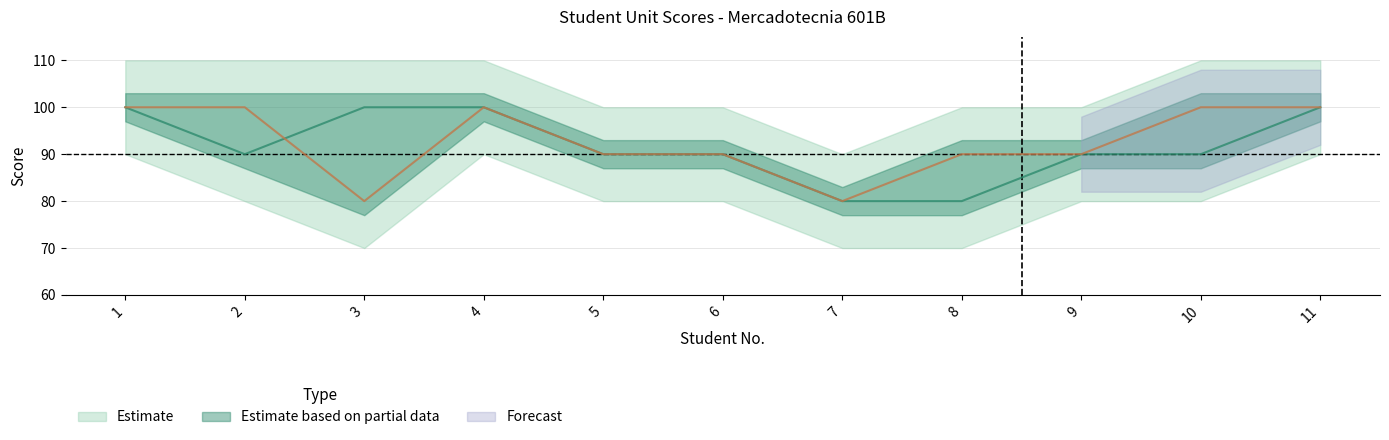

Reading left to right, transcribe all the data shown in this chart.

U1: 1=100	2=90	3=100	4=100	5=90	6=90	7=80	8=80	9=90	10=90	11=100
U2: 1=100	2=100	3=80	4=100	5=90	6=90	7=80	8=90	9=90	10=100	11=100